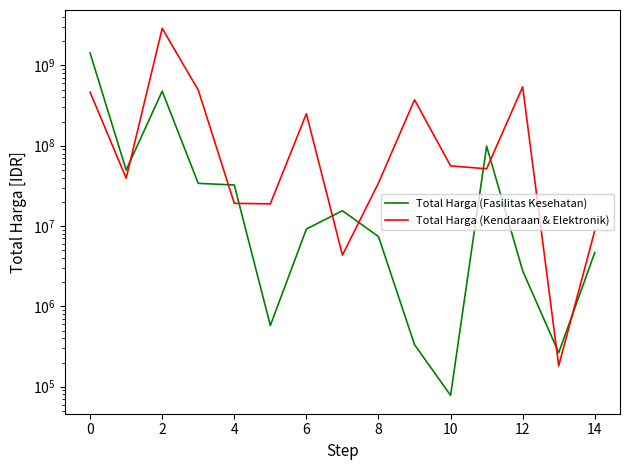

How many interior local valleys does the Total Harga (Fasilitas Kesehatan) series have?

4